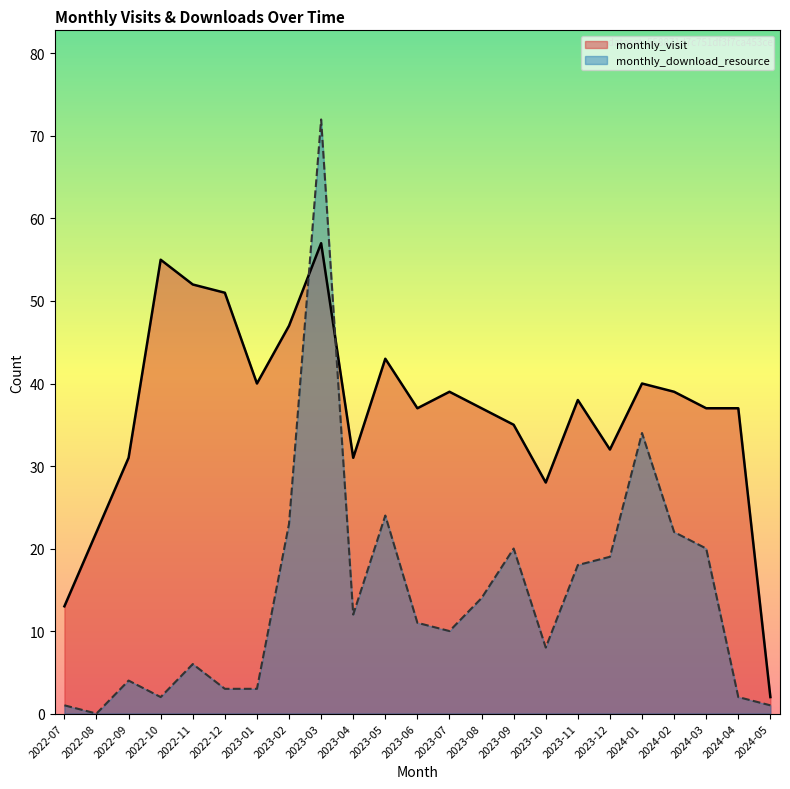

Is the value of monthly_visit at 2023-04 greater than the value of monthly_download_resource at 2023-08?

Yes